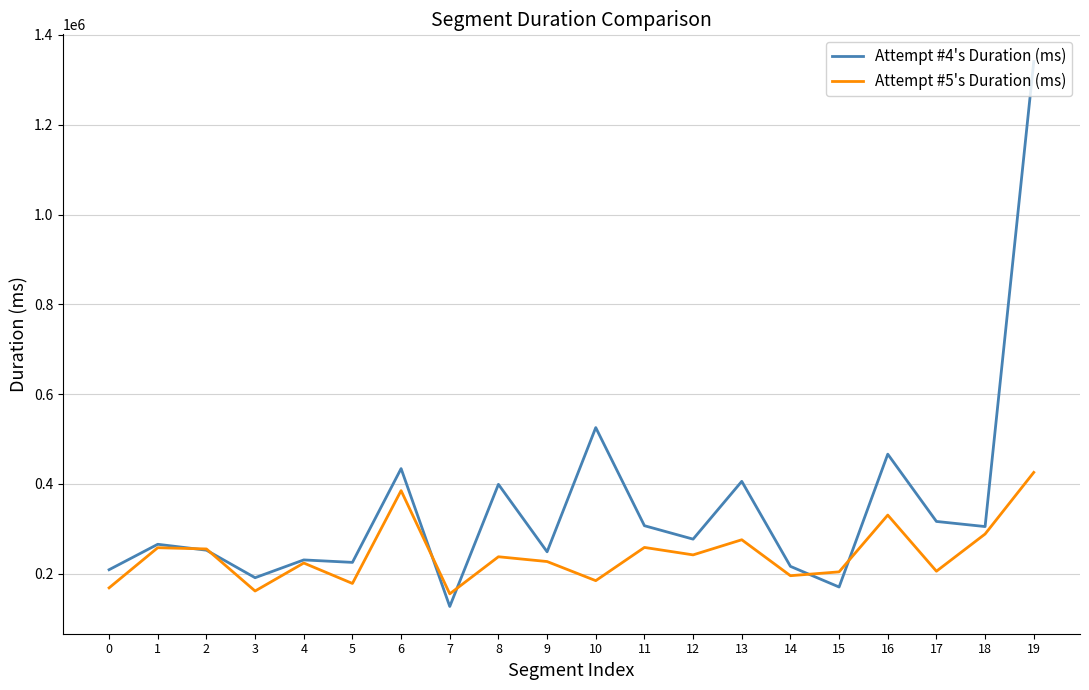

What is the difference between the Attempt #4's Duration (ms) values at 12 and 7?

149999